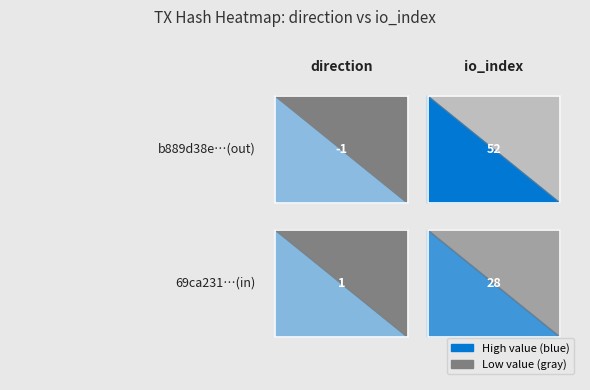

How many b889d38e72b2c3635dc17975f3fe403eac0cb8a values are between -1 and 52?

2